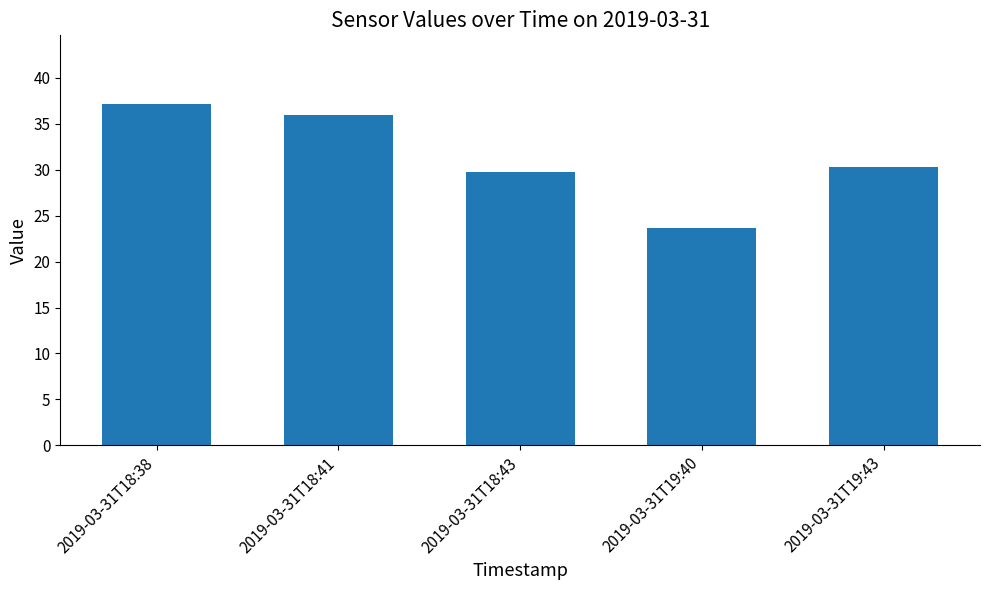

List the labels in order of value, largest first.

2019-03-31T18:38, 2019-03-31T18:41, 2019-03-31T19:43, 2019-03-31T18:43, 2019-03-31T19:40